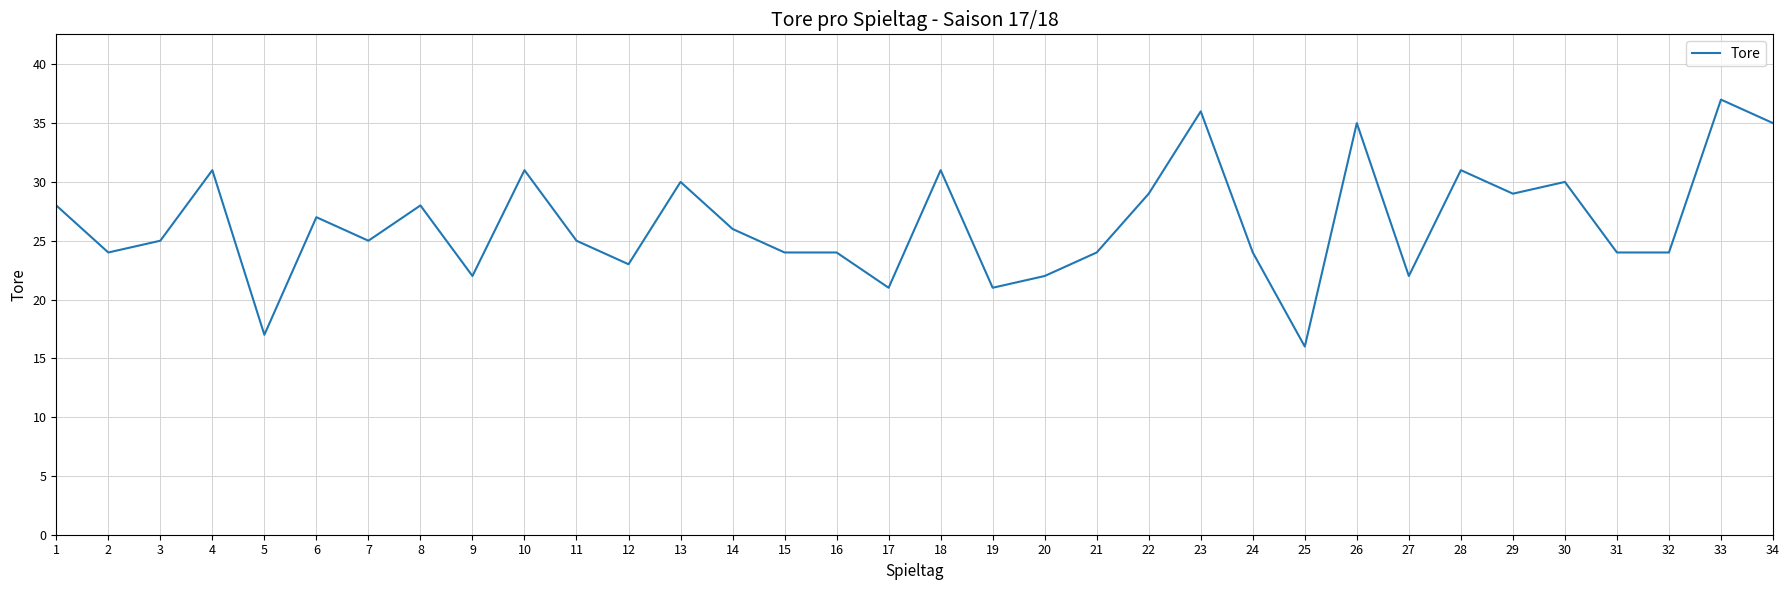

Is this an area chart (filled region under the line)?

No